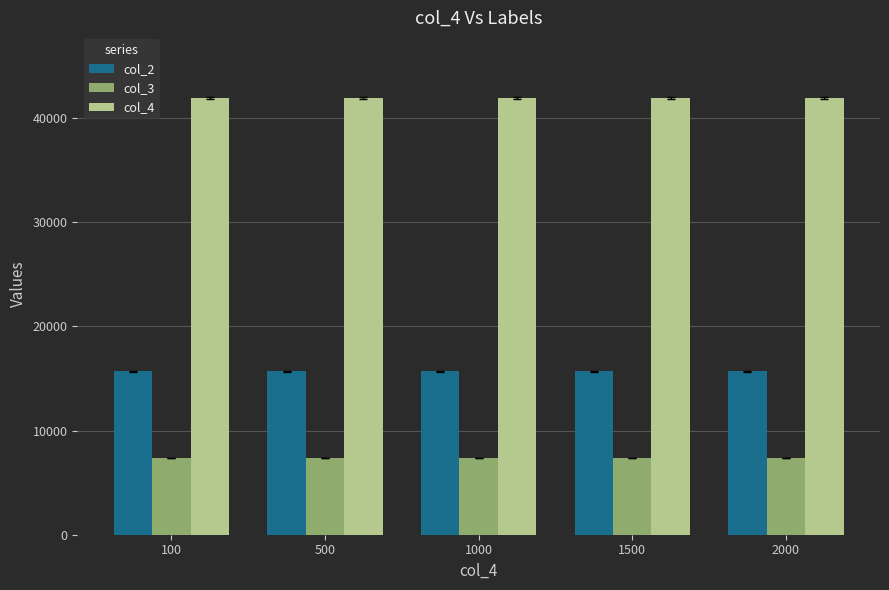

What is the sum of all col_2 values?

78400